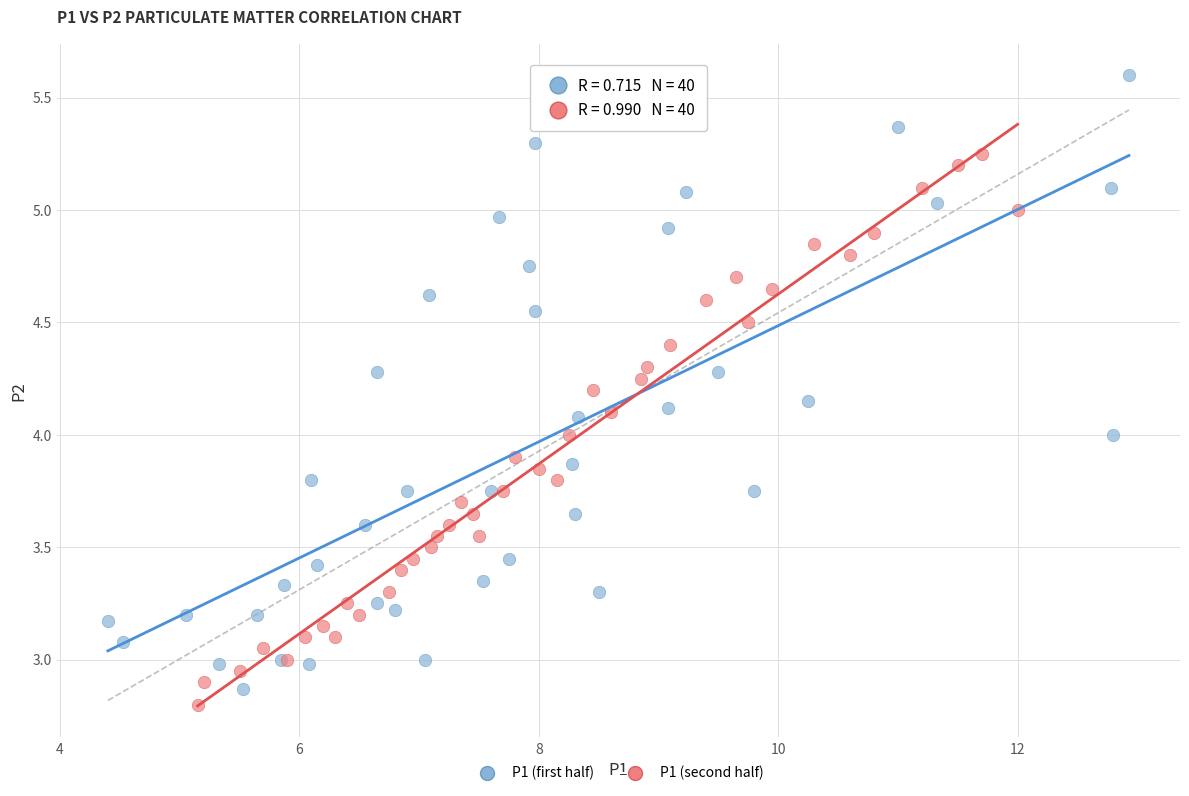

Which series contains the lowest Y value?

P1 (second half)